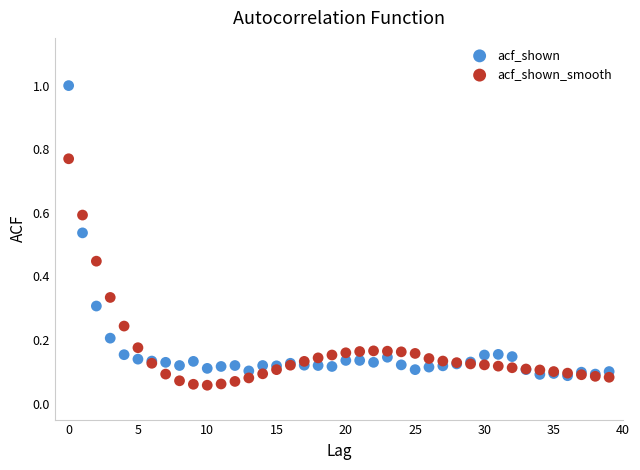

Which series has the widest spread of Y values?

acf_shown